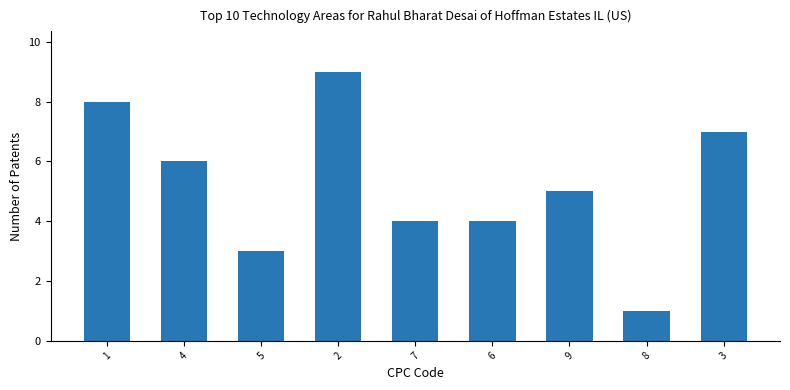

At which label does the data first exceed 5?

1